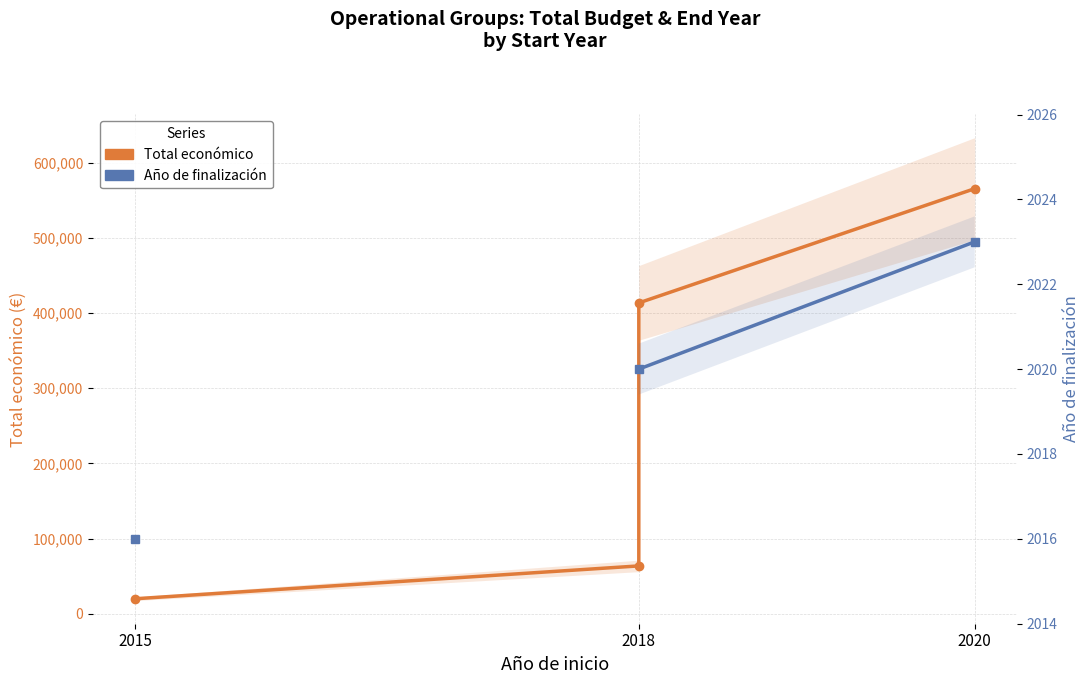

What is the difference between the maximum and minimum values in the Total económico series?

545441.0